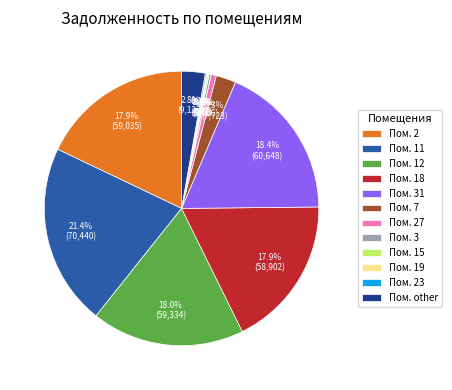

What is the largest slice in the pie chart?

Пом. 11